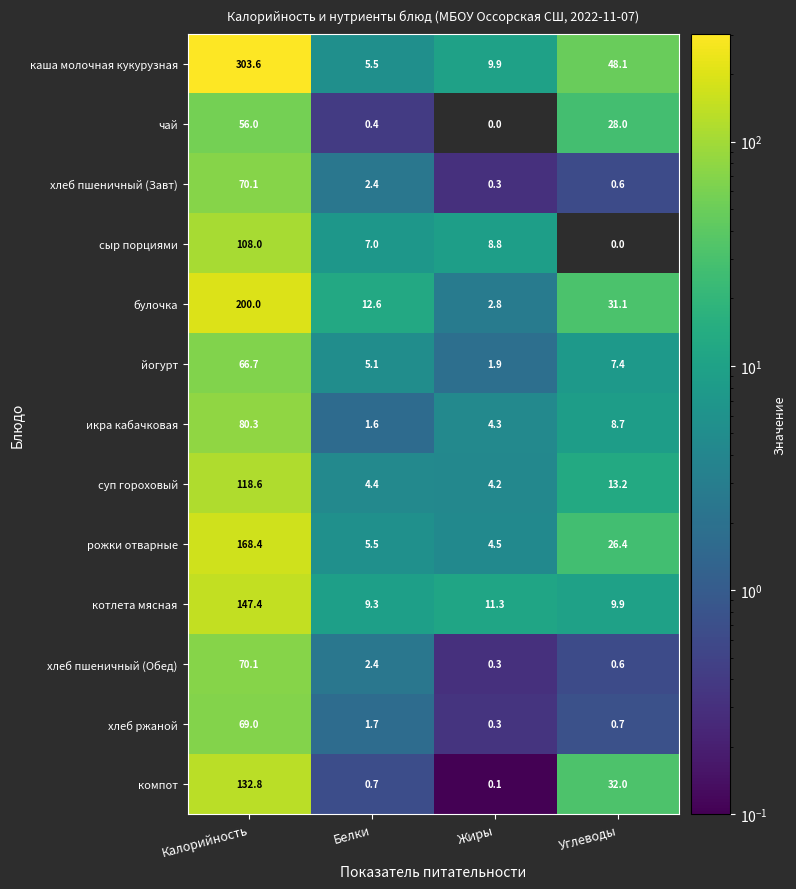

Between Калорийность and Жиры, which series saw the biggest shift?

каша молочная кукурузная